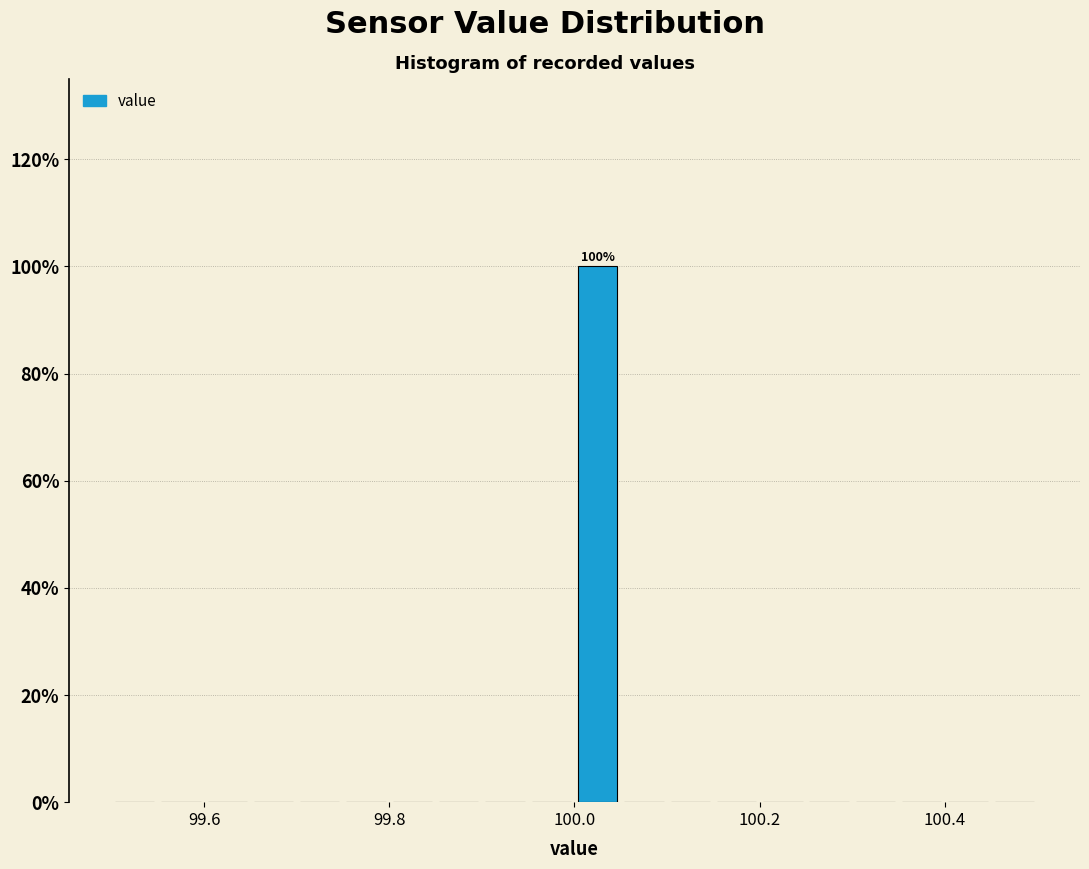

Around what value on the x-axis is the tallest bar? Give the approximate position of its centre, as read against the axis.

100.02